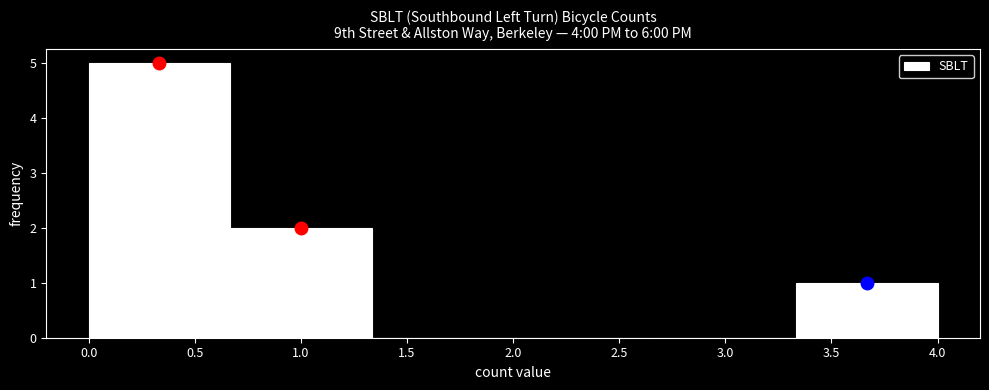

Reading left to right, transcribe this chart: for each bar, give the range it covers on the x-axis and its height. Neither the bar edges nor the heights are printed on the chart, so give them approximately, as read against the axes.

0.00 to 0.65: 5
0.65 to 1.35: 2
1.35 to 2.00: 0
2.00 to 2.65: 0
2.65 to 3.35: 0
3.35 to 4.00: 1